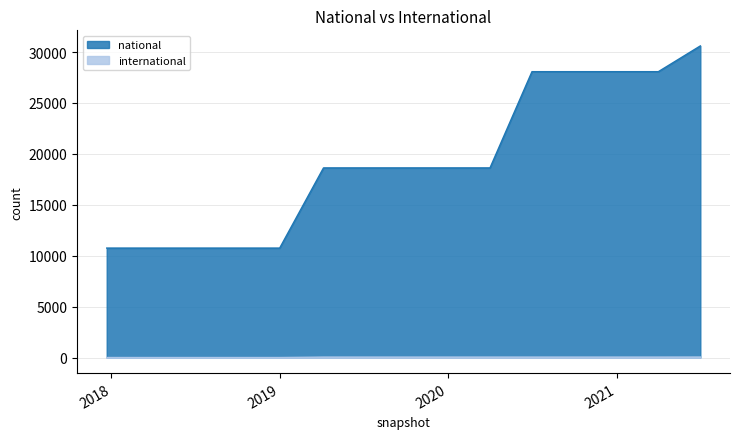

How many lines are shown in the chart?

2